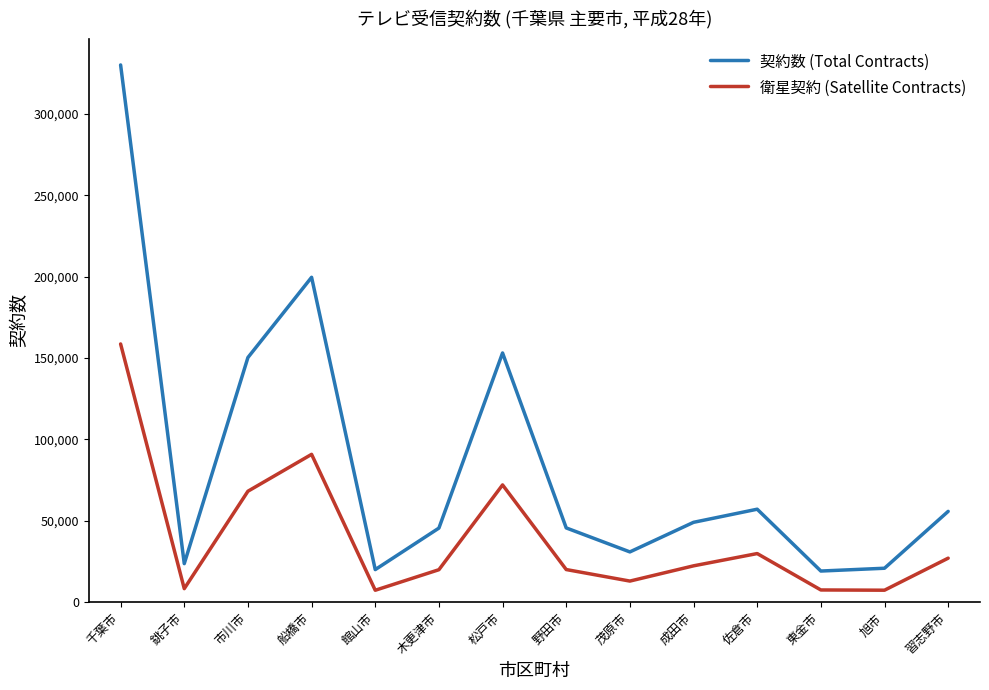

What is the total value across all series at 木更津市?

65462